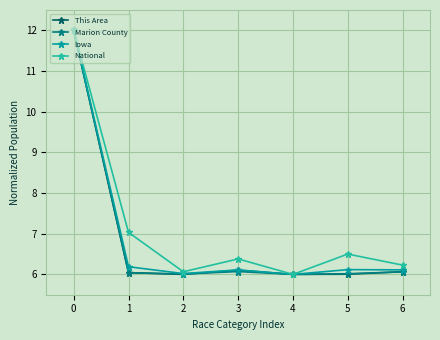

Which series has the largest total across all categories?

National